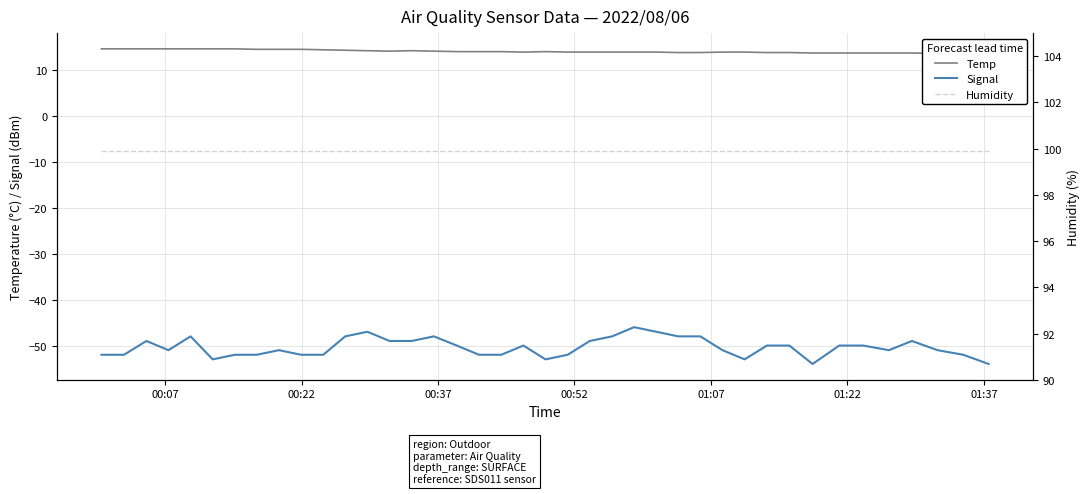

Is it true that Temp equals 5.6 at 7?

False